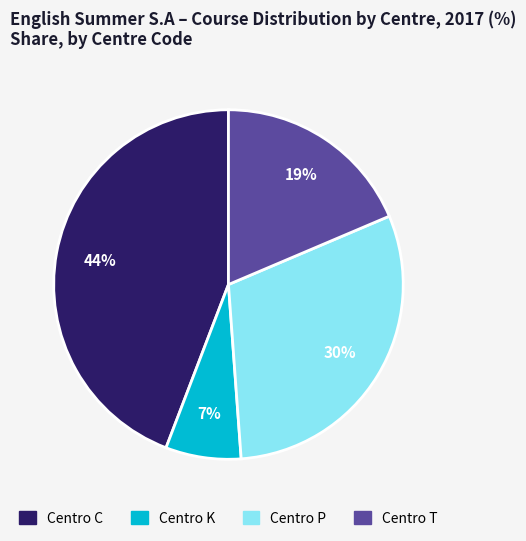

To the nearest percent, what is the average slice percentage?

25%